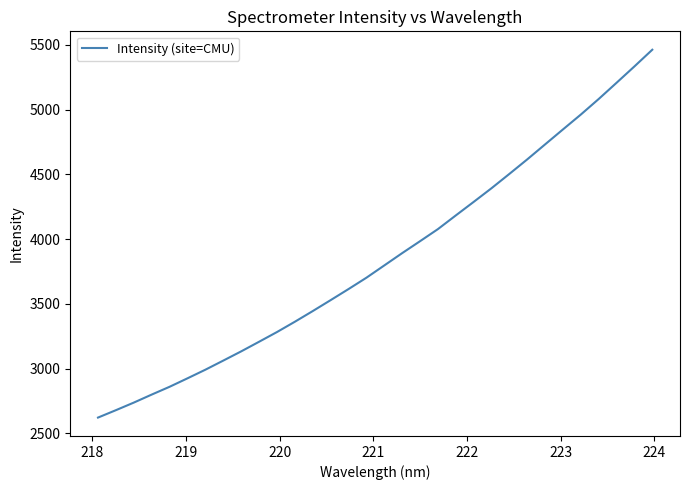

What is the greatest value displayed?

5461.3